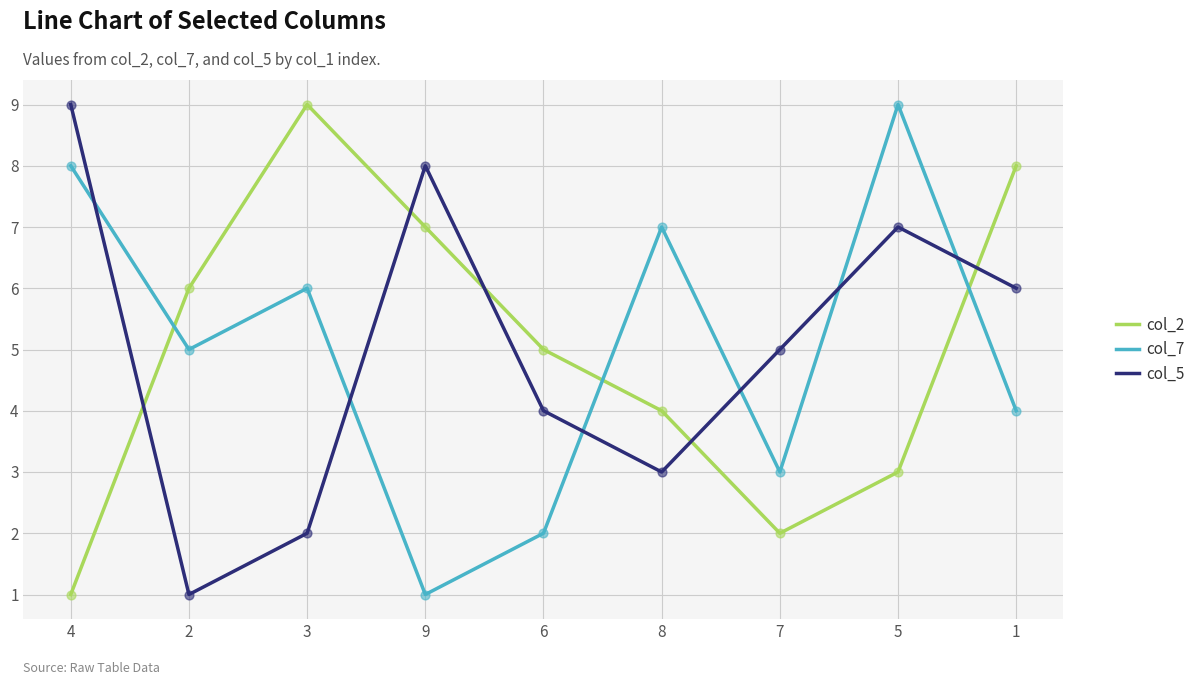

Is the value of col_2 at 5 greater than the value of col_5 at 9?

No